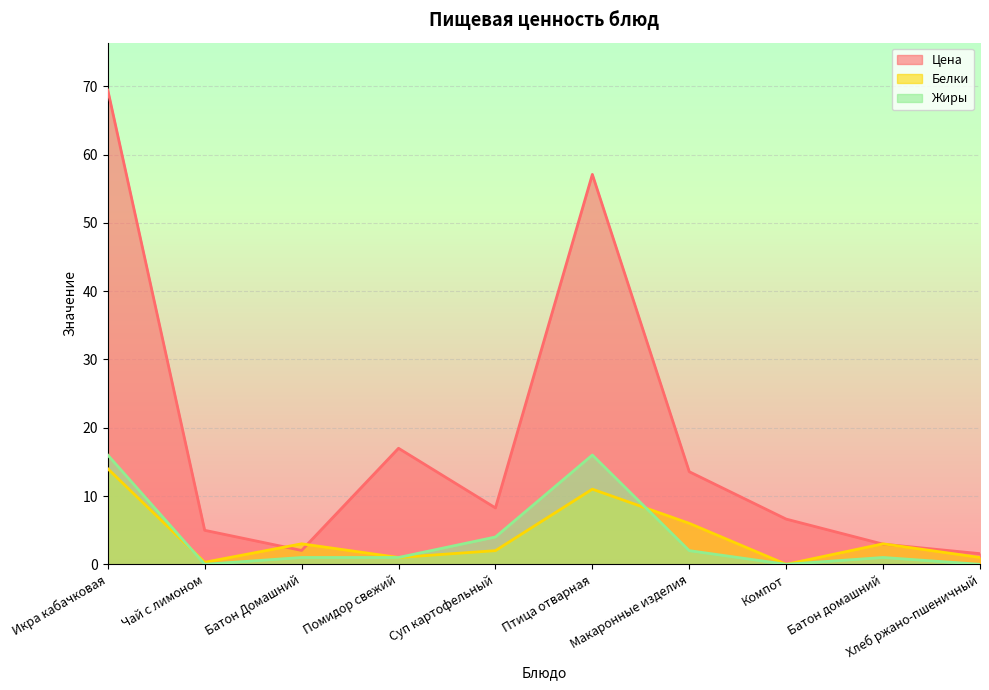

Which has a higher value, Компот or Хлеб ржано-пшеничный?

Компот